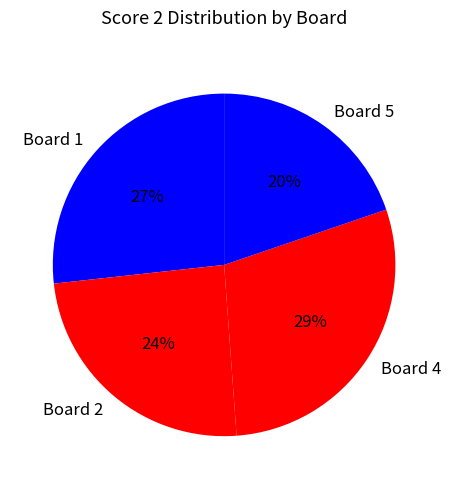

Which slice is the smallest?

Board 5